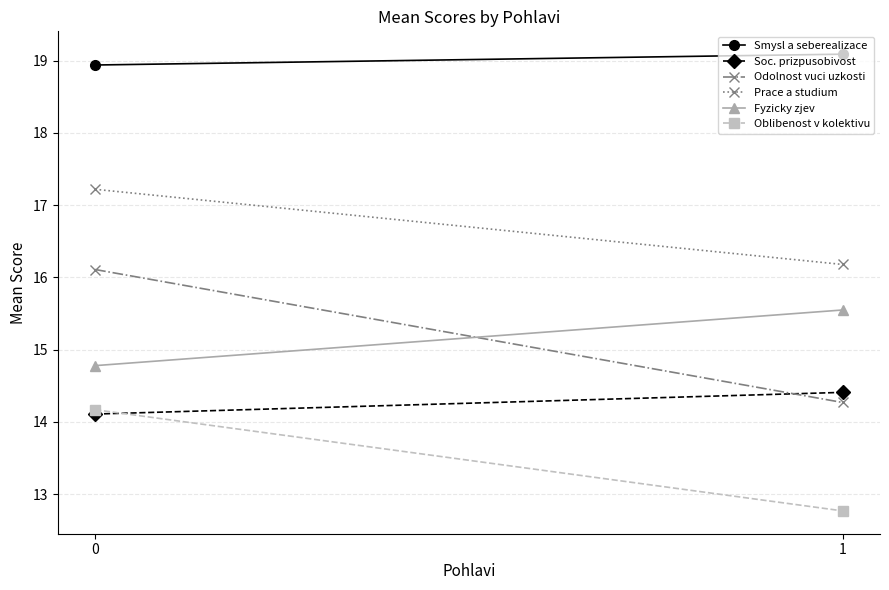

How many lines are shown in the chart?

6